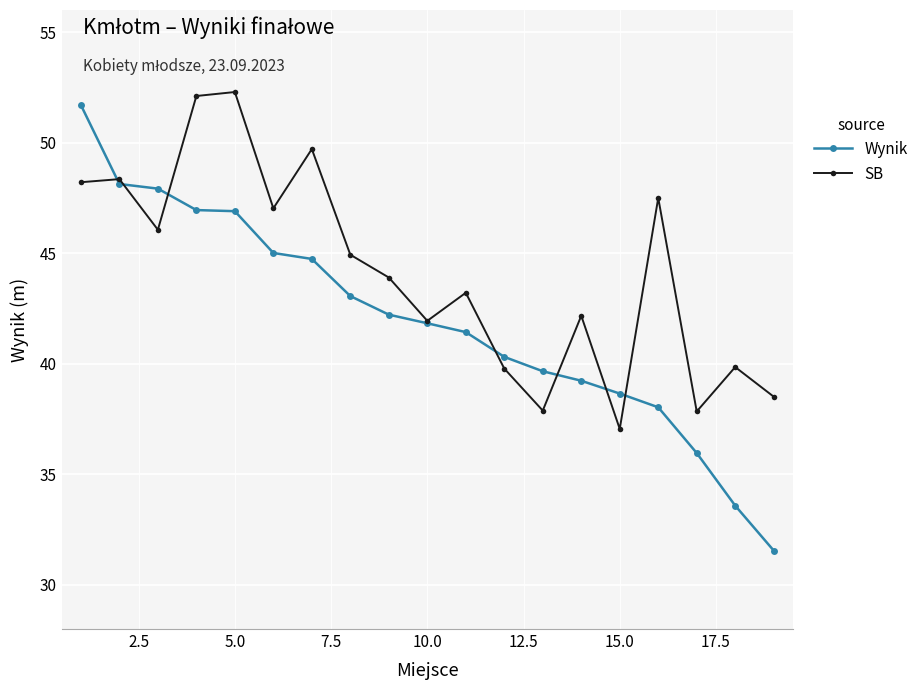

At how many categories does at least one series exceed 50?

3